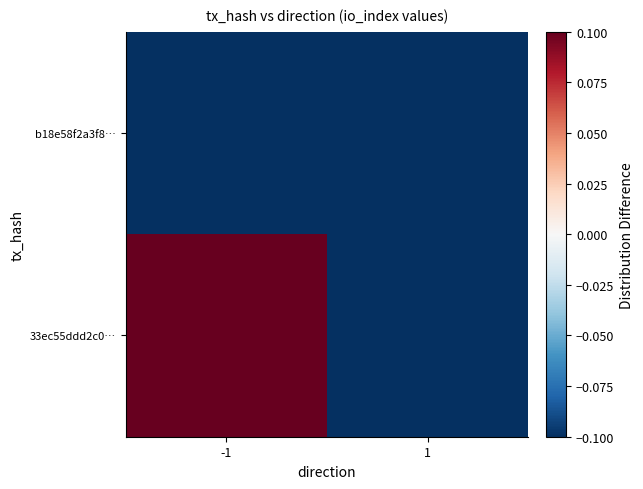

Which category has the highest value across all series?

-1